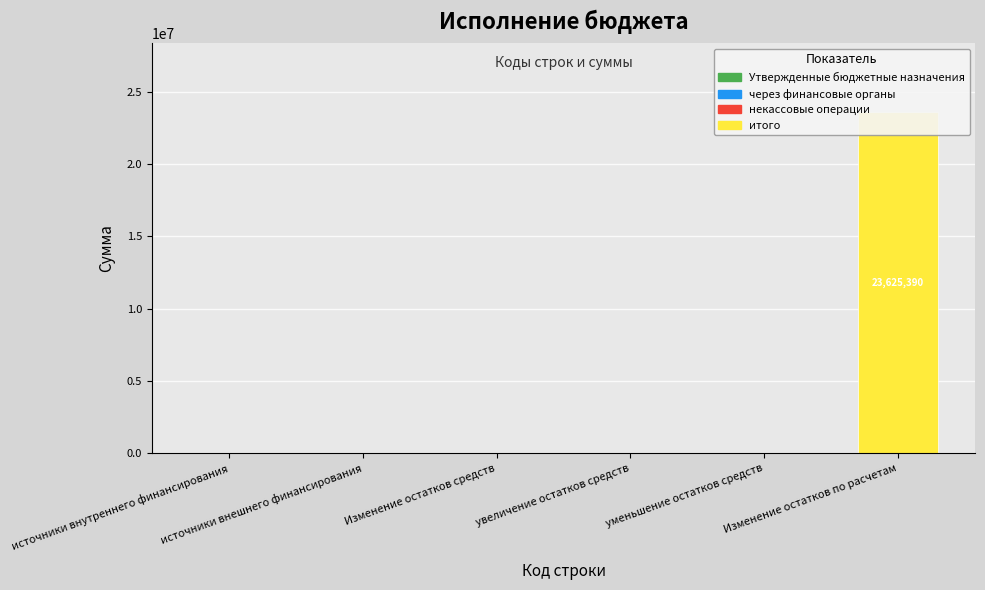

What position from the left is уменьшение остатков средств?

5